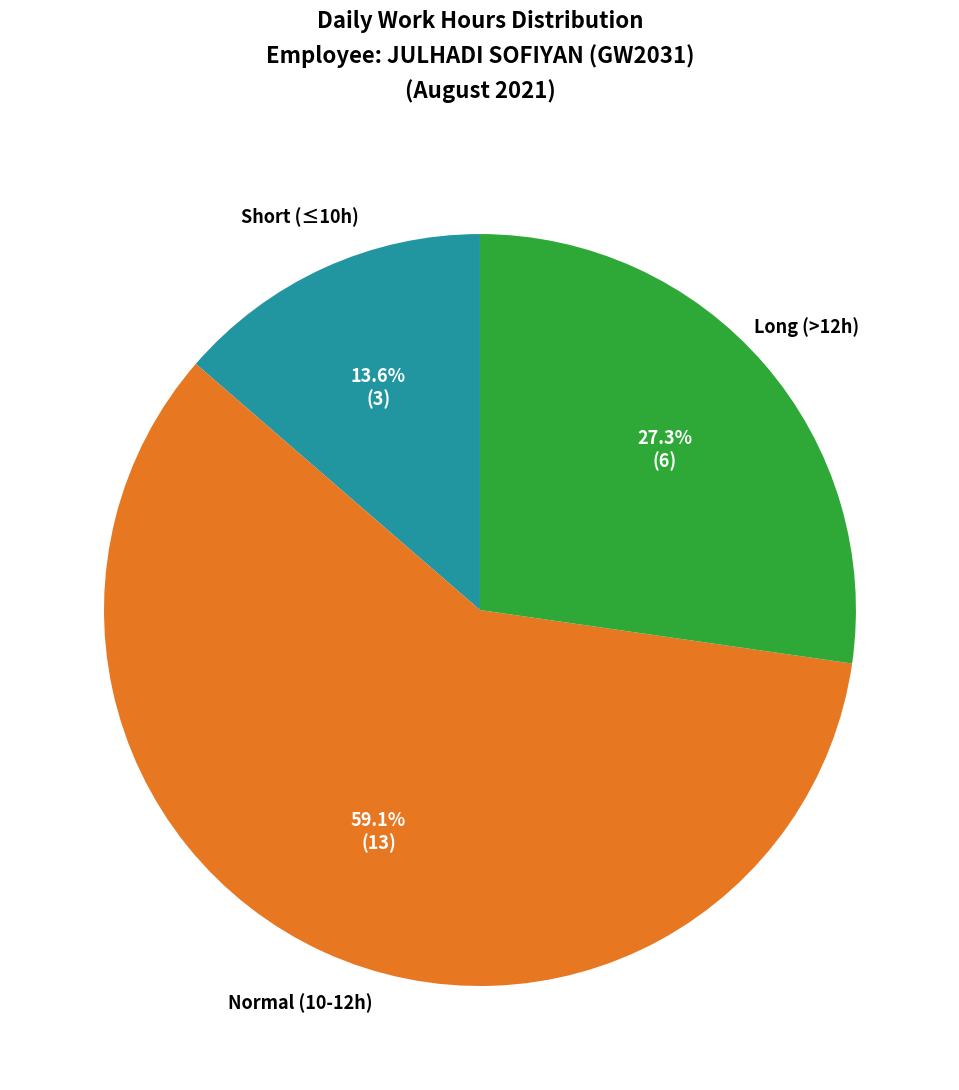

Does any single category account for the majority?

Yes